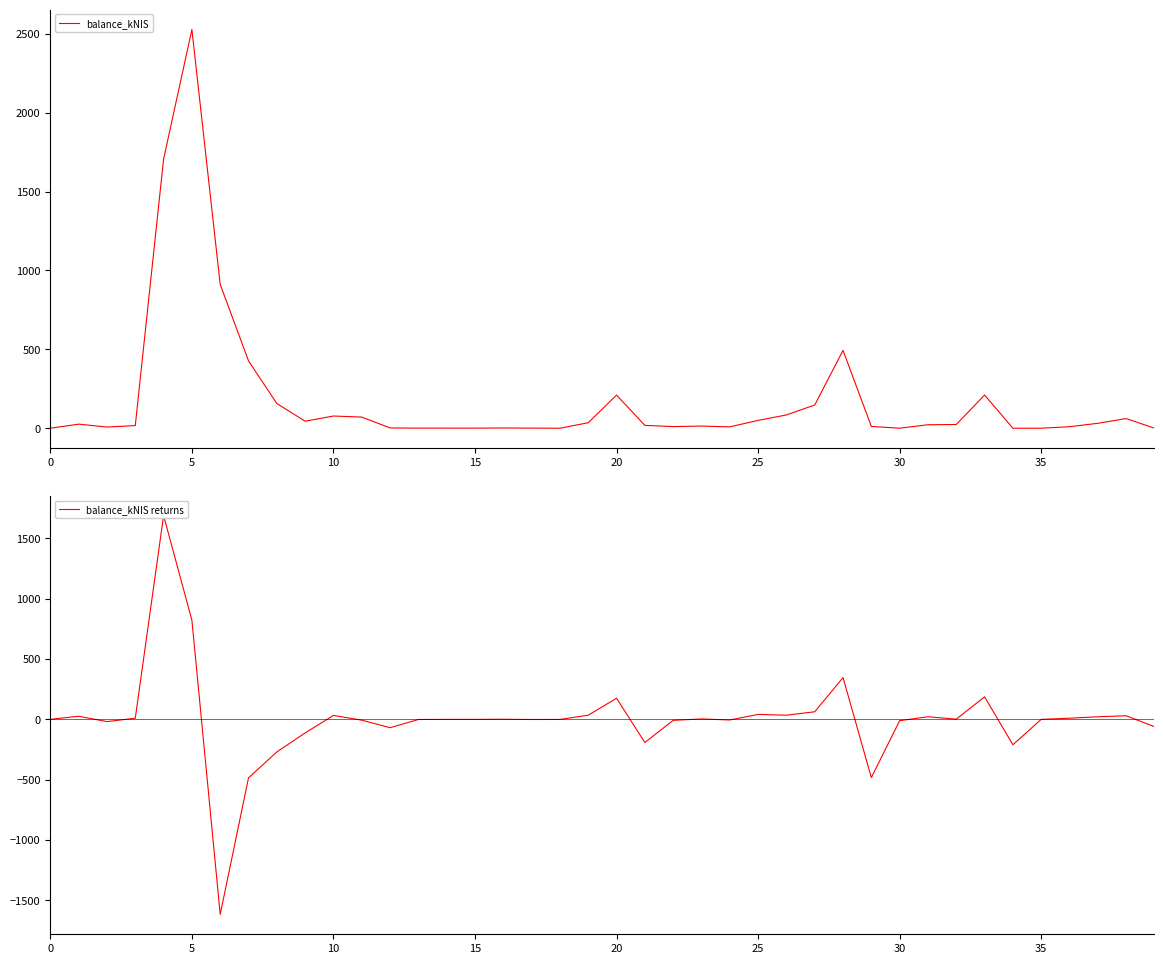

Does the chart have visible grid lines?

No